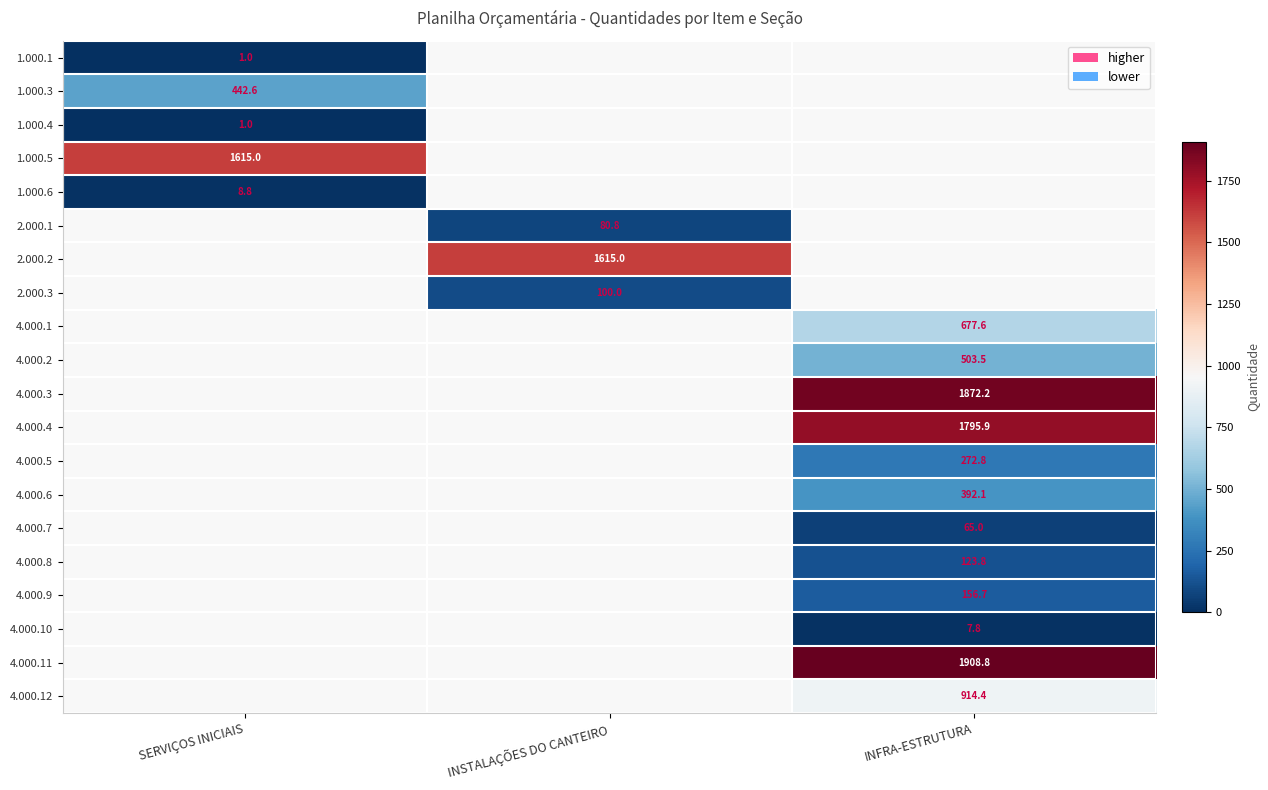

True or false: 4.000.12 has a value of 914.4 at INFRA-ESTRUTURA.

True